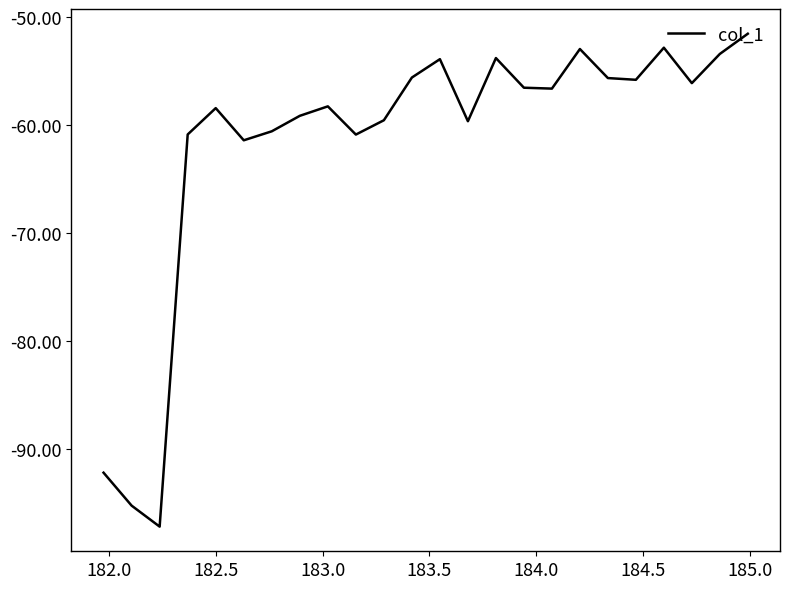

What is the maximum value shown in the chart?

-51.5